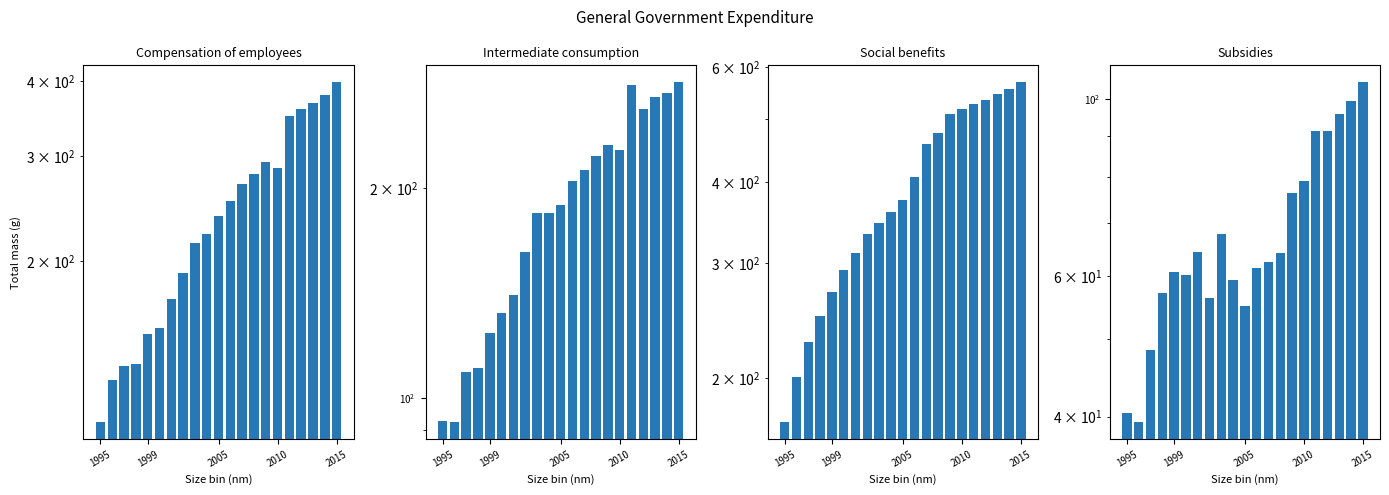

List the labels in order of Subsidies value, largest first.

20, 19, 18, 16, 17, 15, 14, 8, 6, 13, 12, 11, 2015, 5, 9, 2010, 7, 10, 2005, 1995, 1999